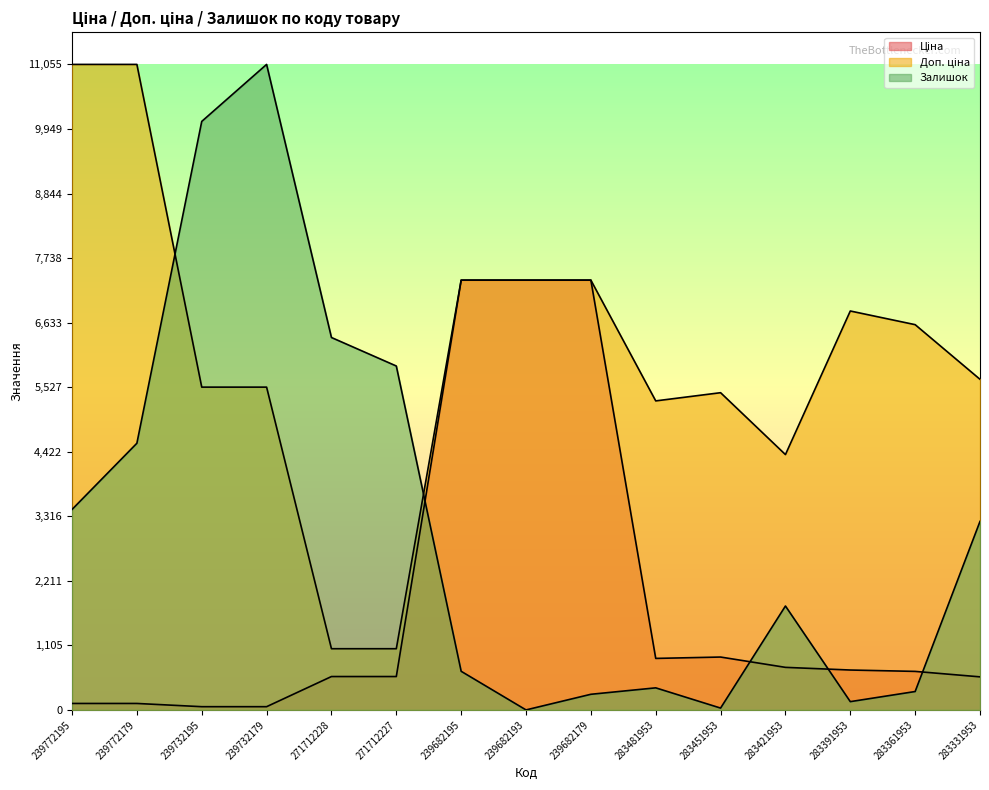

True or false: Доп. ціна has more than 0 interior local peaks.

True